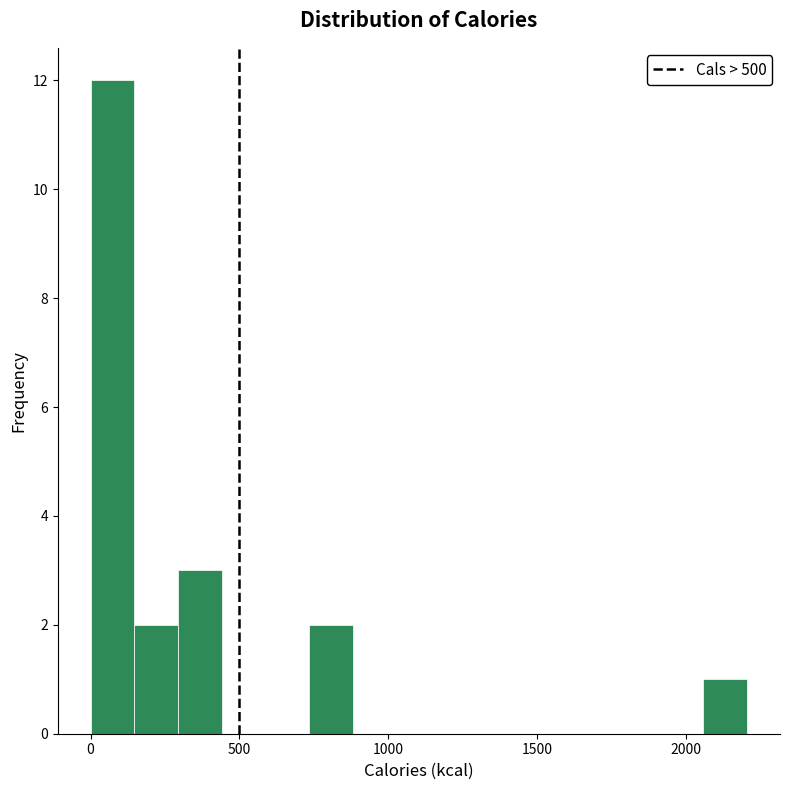

Around what value on the x-axis is the tallest bar? Give the approximate position of its centre, as read against the axis.

50